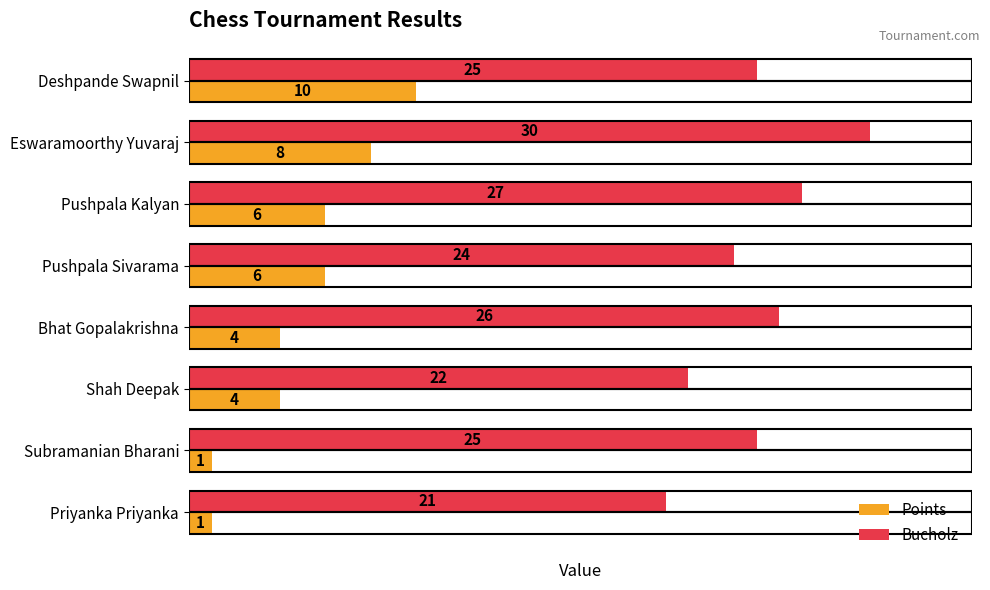

List the series in order of their overall mean, lowest first.

Points, Bucholz